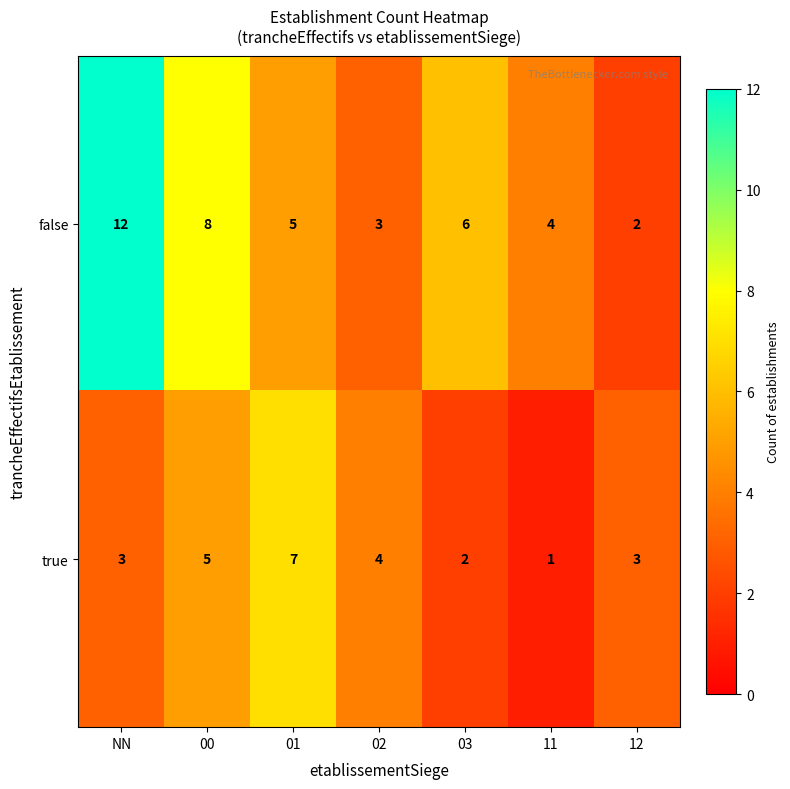

What value does the false series have at 01?

5